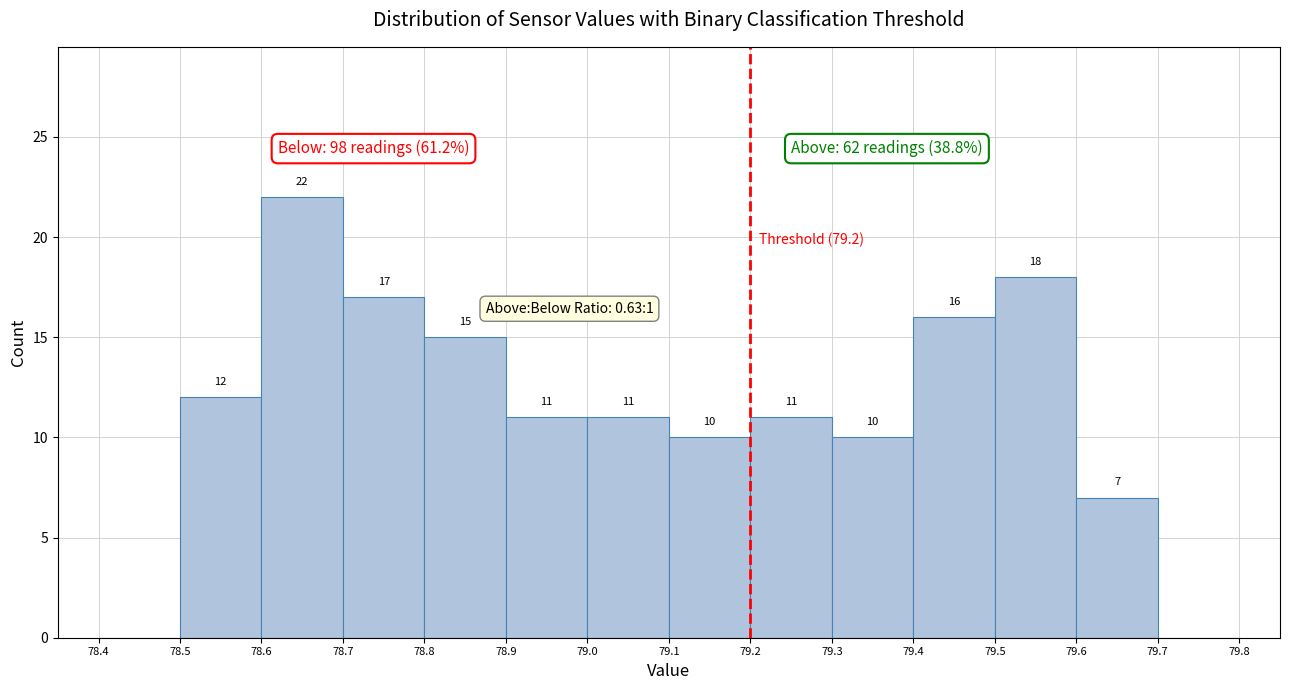

Which range on the x-axis has the tallest bar?

78.6 to 78.7